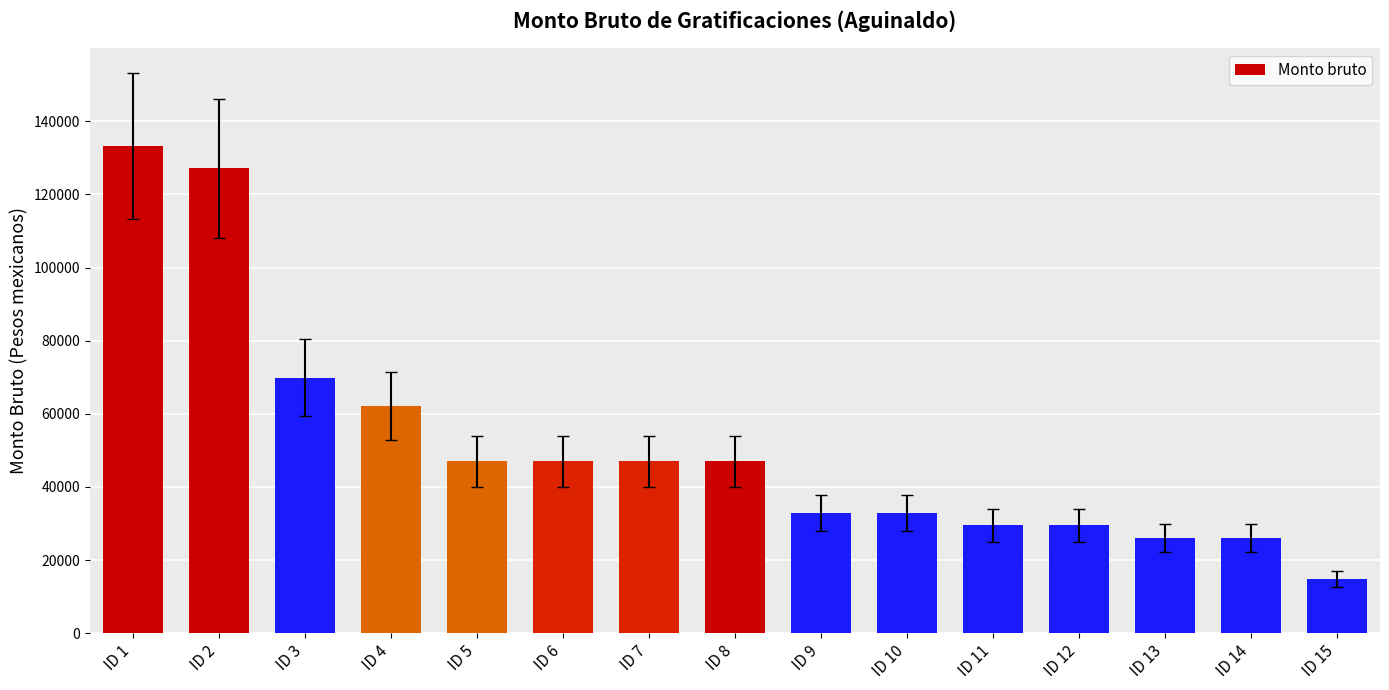

Reading right to left, list all the values displayed in this chart.

ID 15=14908.0	ID 14=26037.3	ID 13=26037.3	ID 12=29469.3	ID 11=29469.3	ID 10=32896.0	ID 9=32896.0	ID 8=46997.3	ID 7=46997.3	ID 6=46997.3	ID 5=46997.3	ID 4=62101.3	ID 3=69906.7	ID 2=127102.7	ID 1=133289.3